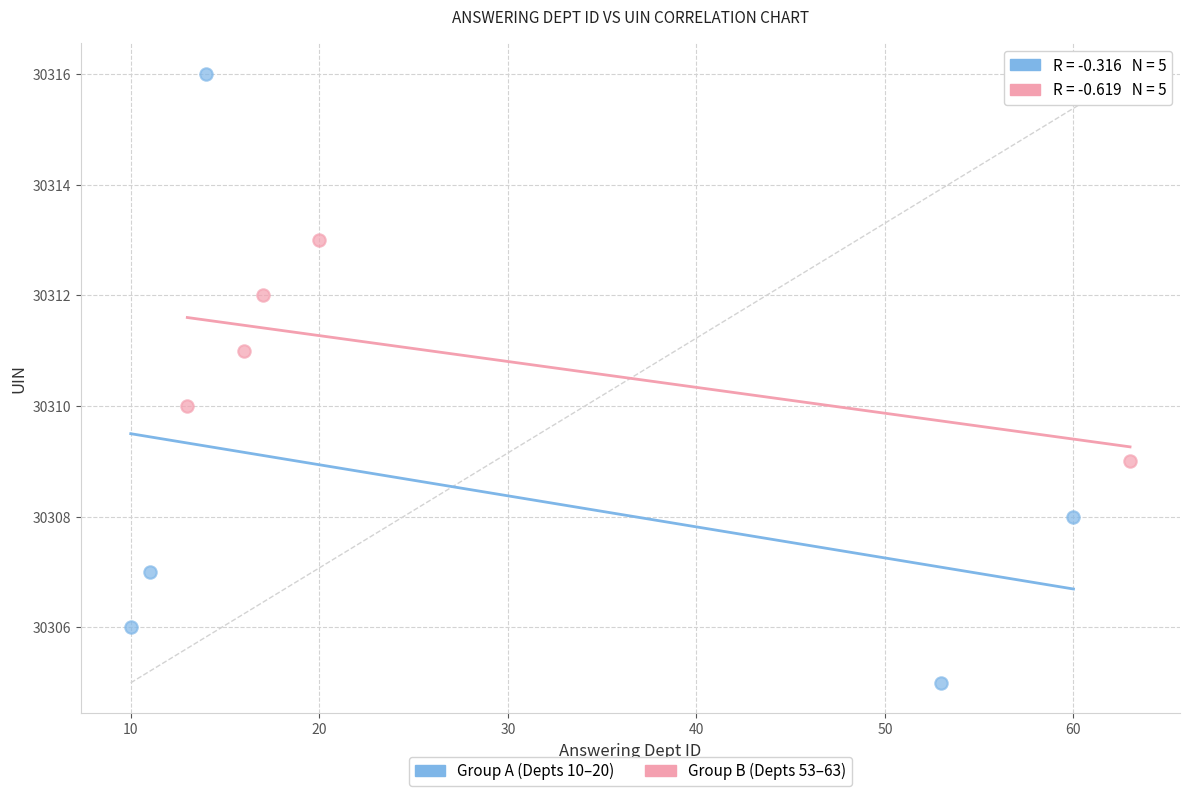

What are all the series names shown in the legend?

Group A (Depts 10–20), Group B (Depts 53–63)